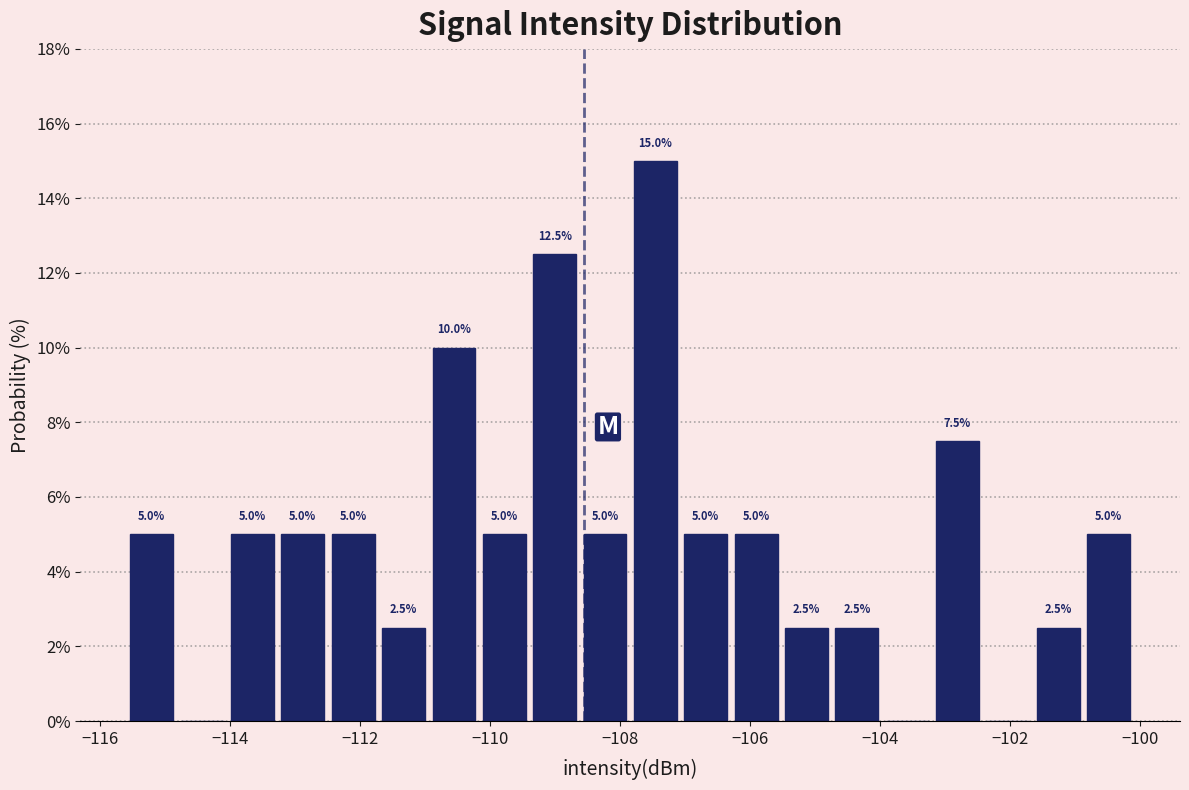

Around what value on the x-axis is the tallest bar? Give the approximate position of its centre, as read against the axis.

-107.4